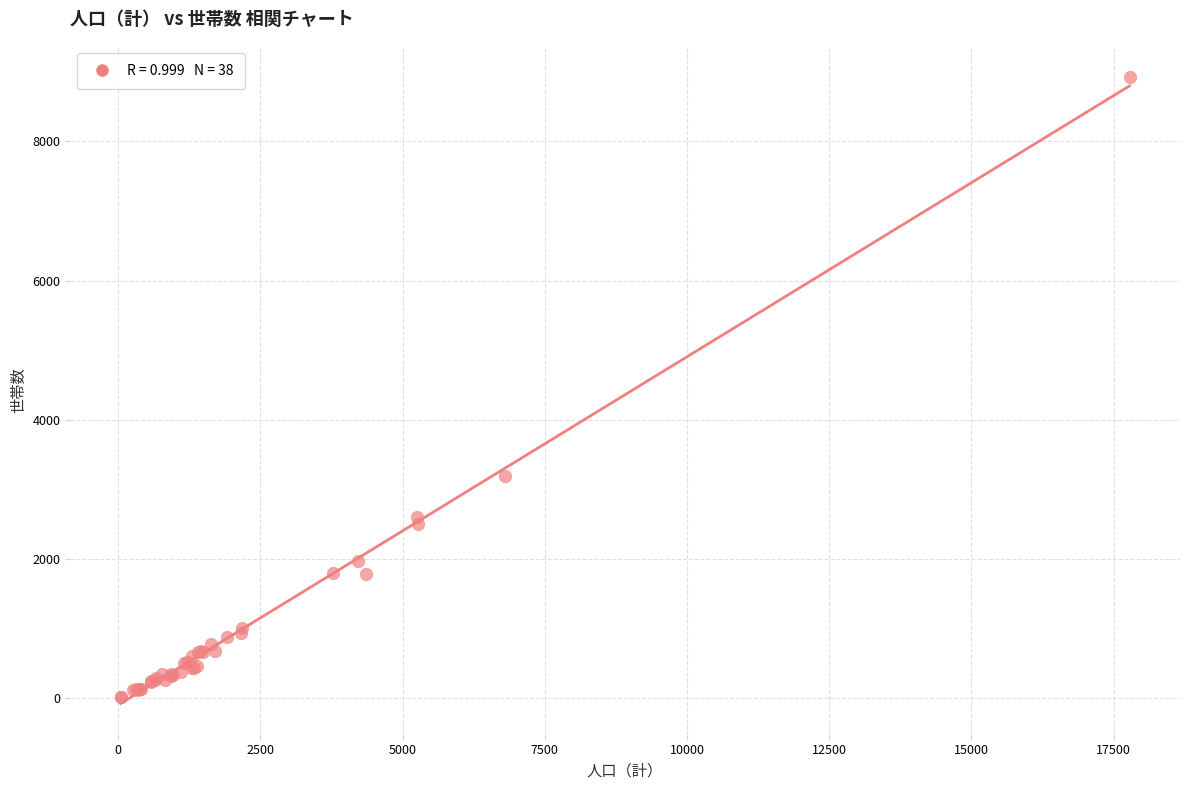

What Y value in the scatter plot is closest to 4471?

3190